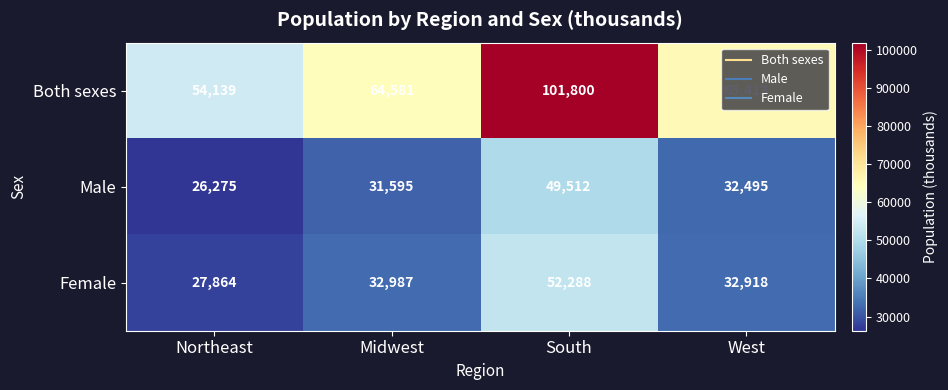

Which label corresponds to the largest value in the chart?

South